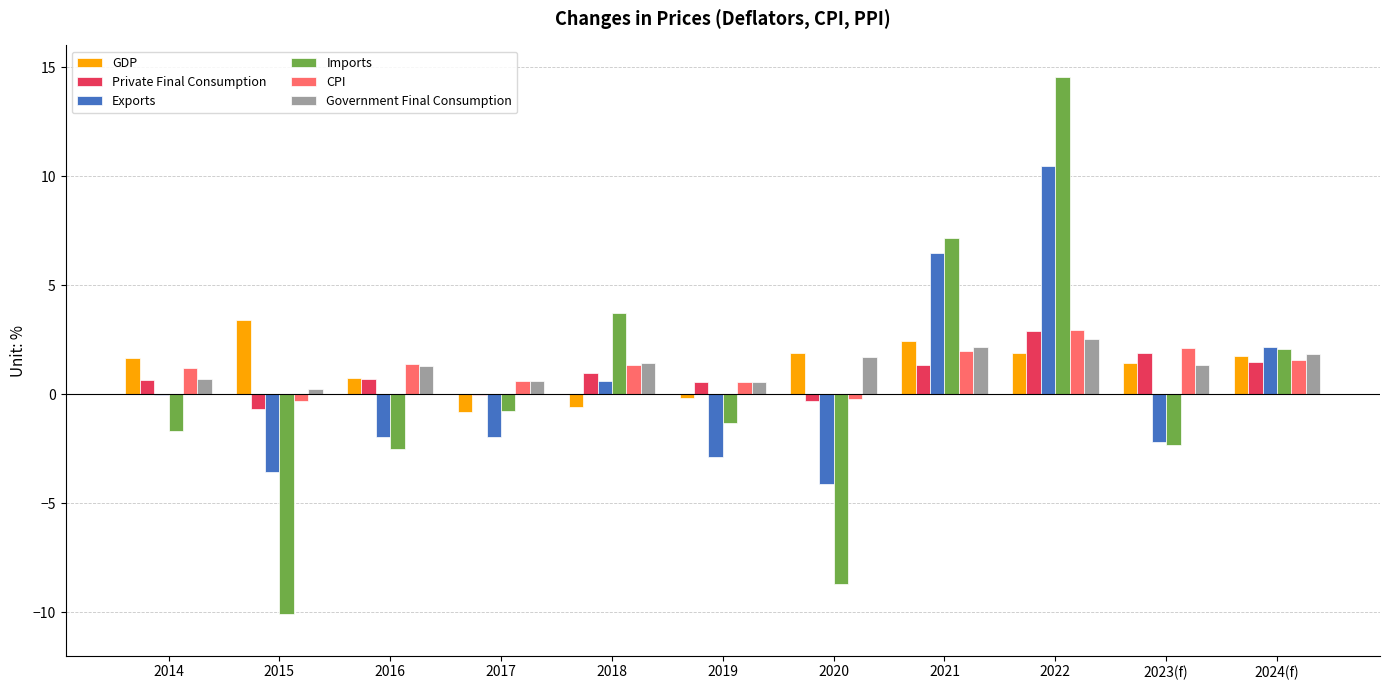

What is the difference between the GDP values at 2019 and 2023(f)?

1.6